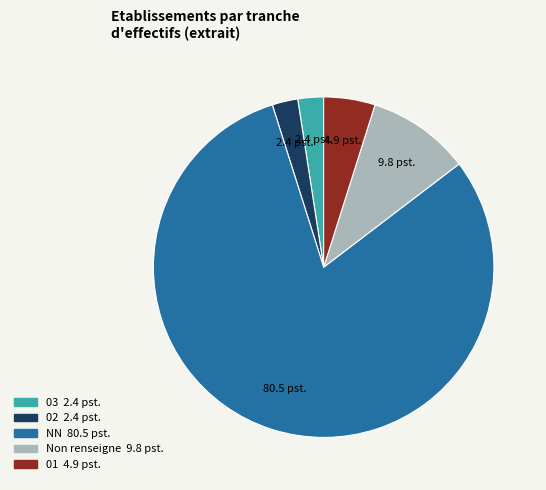

Is there a majority slice in this chart?

Yes